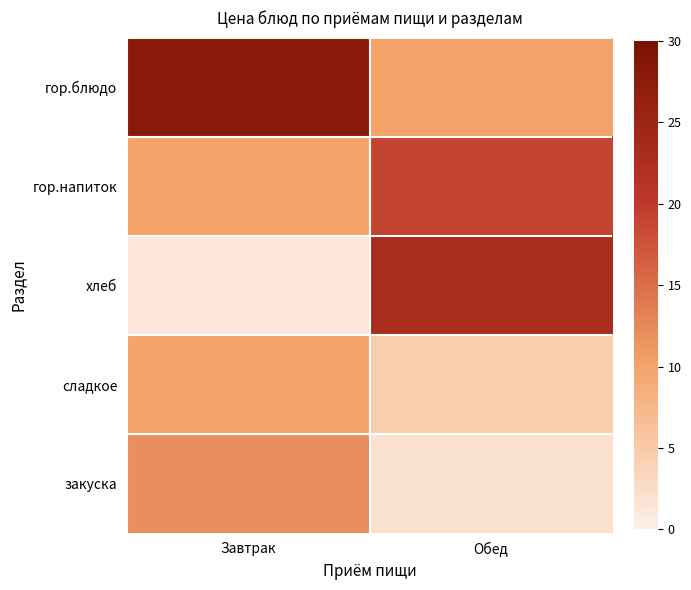

Which series has the widest spread of values?

хлеб